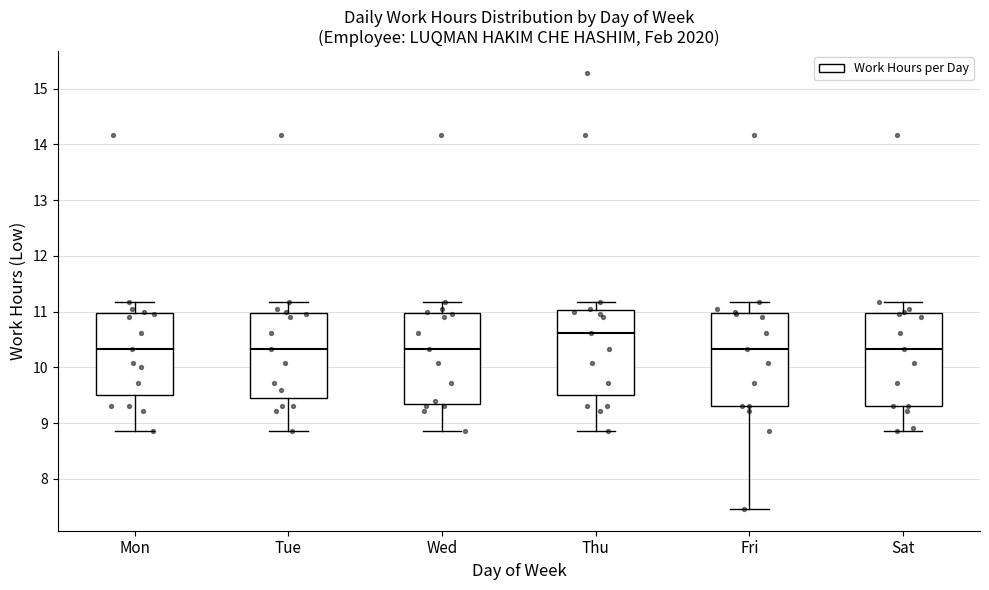

Reading left to right, transcribe this box plot: for each box, give where its median line is, the range the box spans, and where its two whiskers end, as read against the y-axis. The values are not printed on the chart, so give them approximately, as read against the axis.

Mon: median 10.3, box 9.5 to 11.0, whiskers 8.9 to 11.2
Tue: median 10.3, box 9.5 to 11.0, whiskers 8.9 to 11.2
Wed: median 10.3, box 9.3 to 11.0, whiskers 8.9 to 11.2
Thu: median 10.6, box 9.5 to 11.0, whiskers 8.9 to 11.2
Fri: median 10.3, box 9.3 to 11.0, whiskers 7.5 to 11.2
Sat: median 10.3, box 9.3 to 11.0, whiskers 8.9 to 11.2